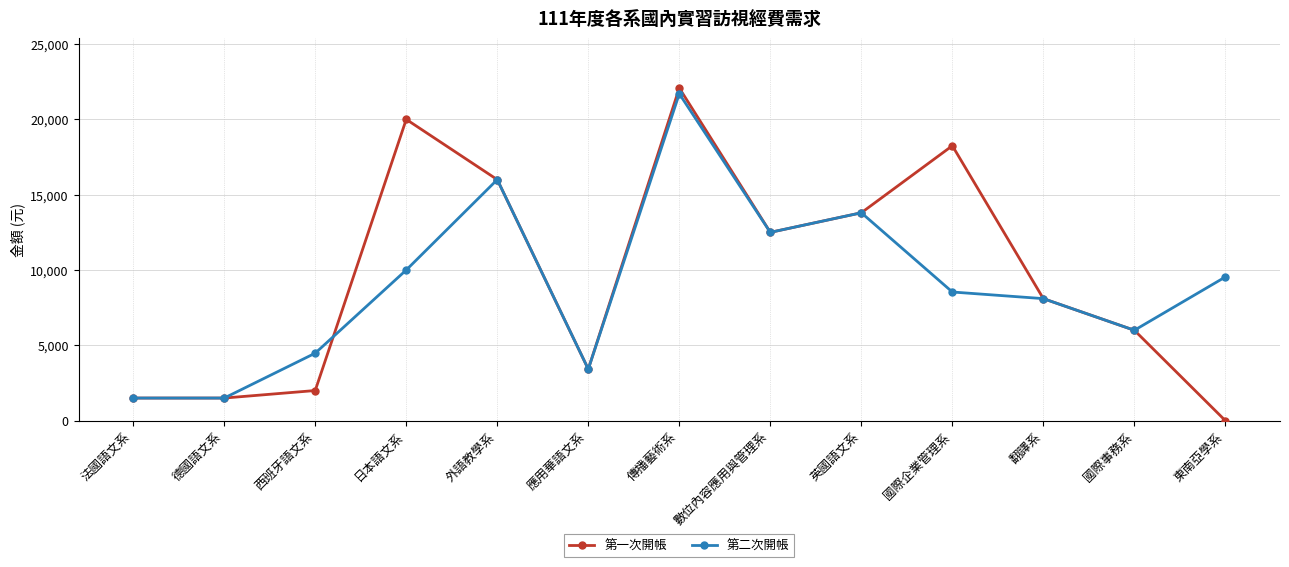

Between 西班牙語文系 and 日本語文系, which series saw the biggest shift?

第一次開帳